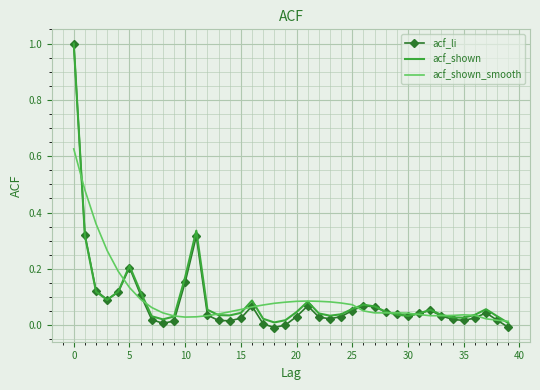

What is the highest value of the acf_li series?

1.0